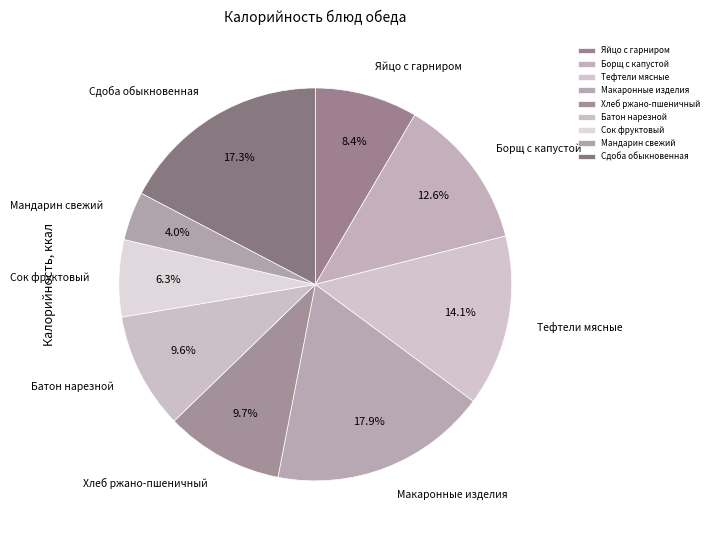

Does Батон нарезной account for over 50% of the chart?

No